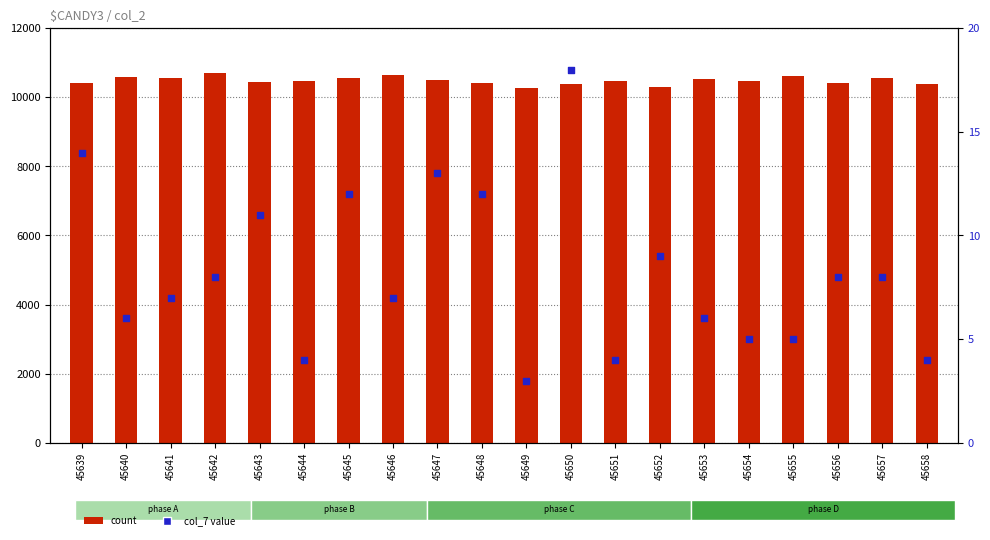

Which series reaches the maximum Y coordinate?

count